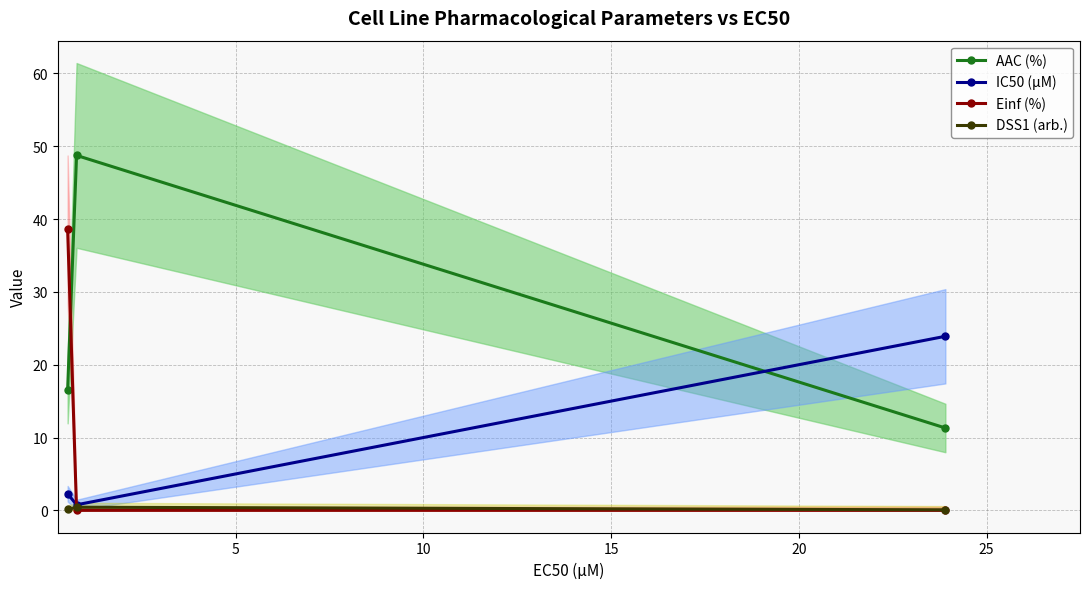

Which series has the largest total across all categories?

AAC (%)